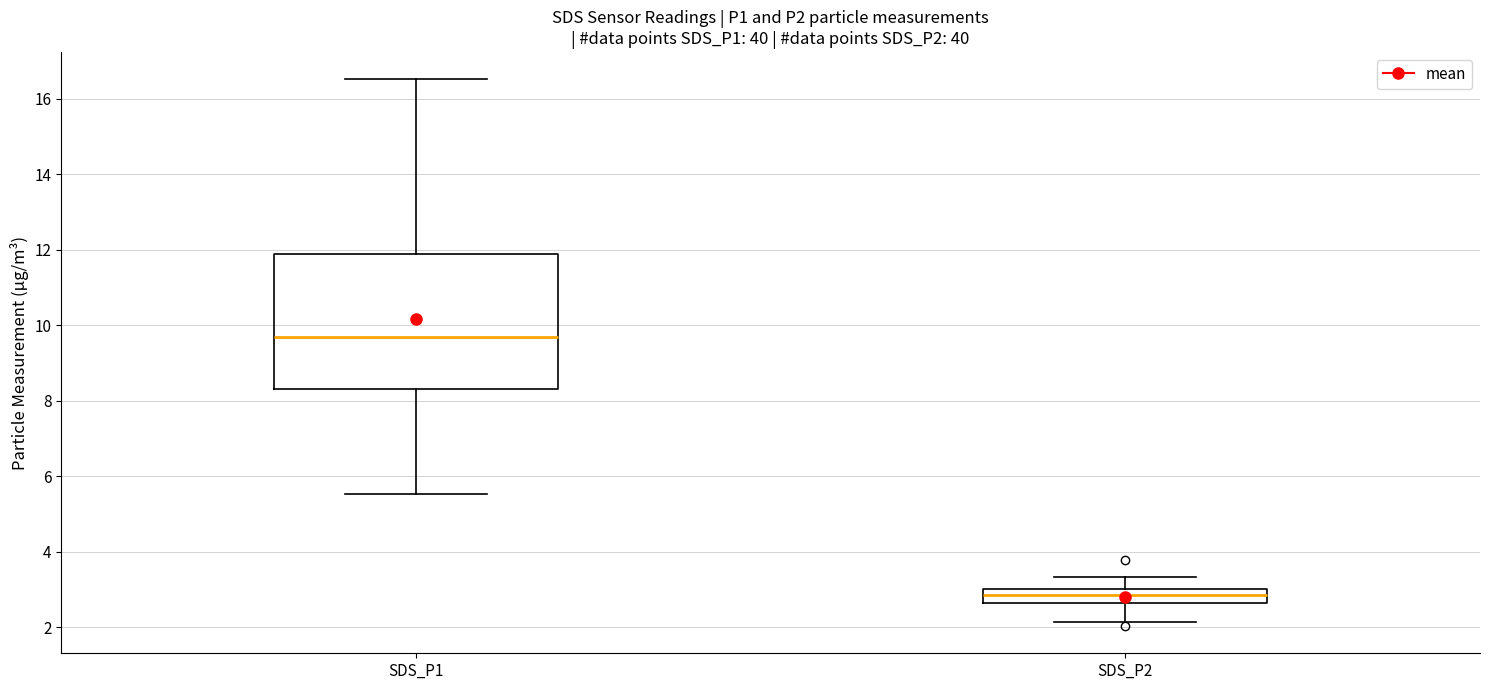

Comparing the boxes themselves (not the whiskers), which one is the tallest?

SDS_P1